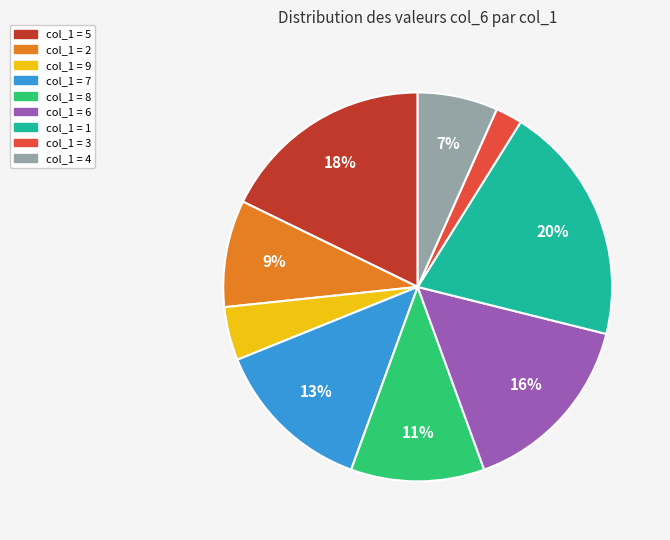

Is there a majority slice in this chart?

No